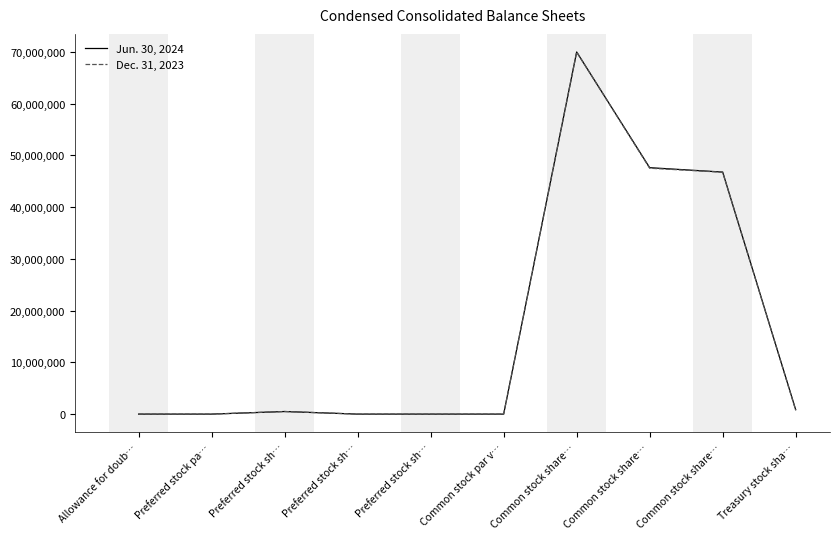

Is this an area chart (filled region under the line)?

No